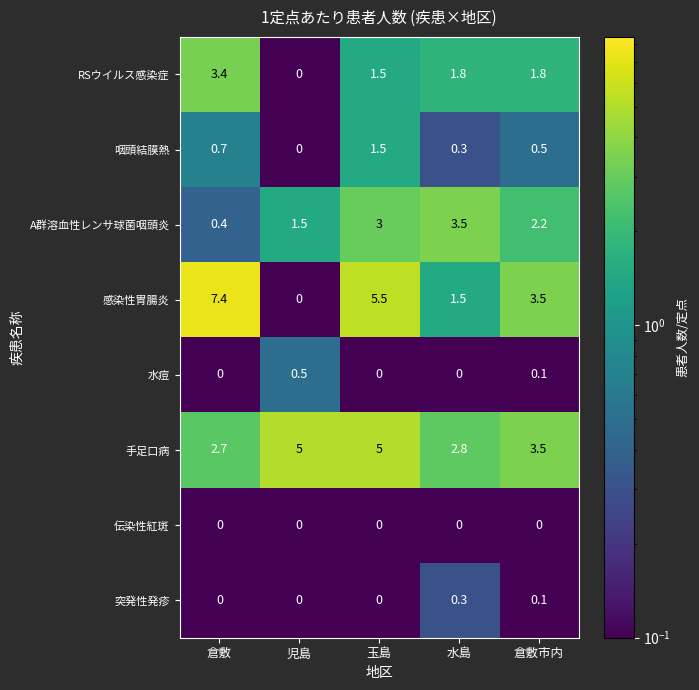

Where does the RSウイルス感染症 series first go above 1?

倉敷